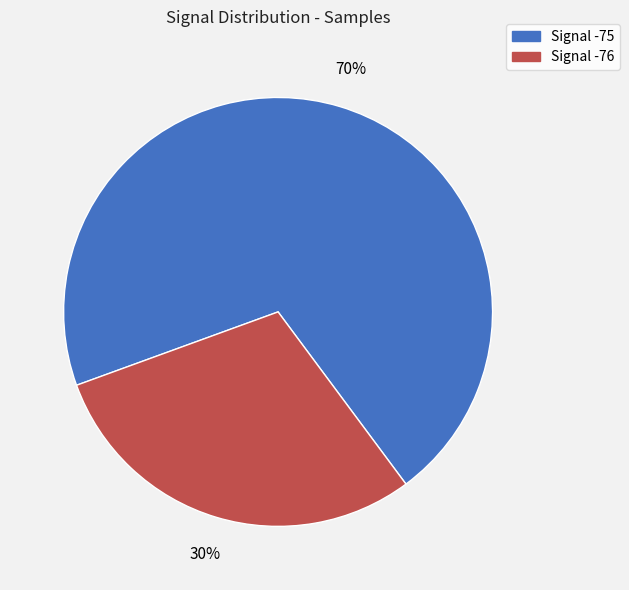

Does any single category account for the majority?

Yes